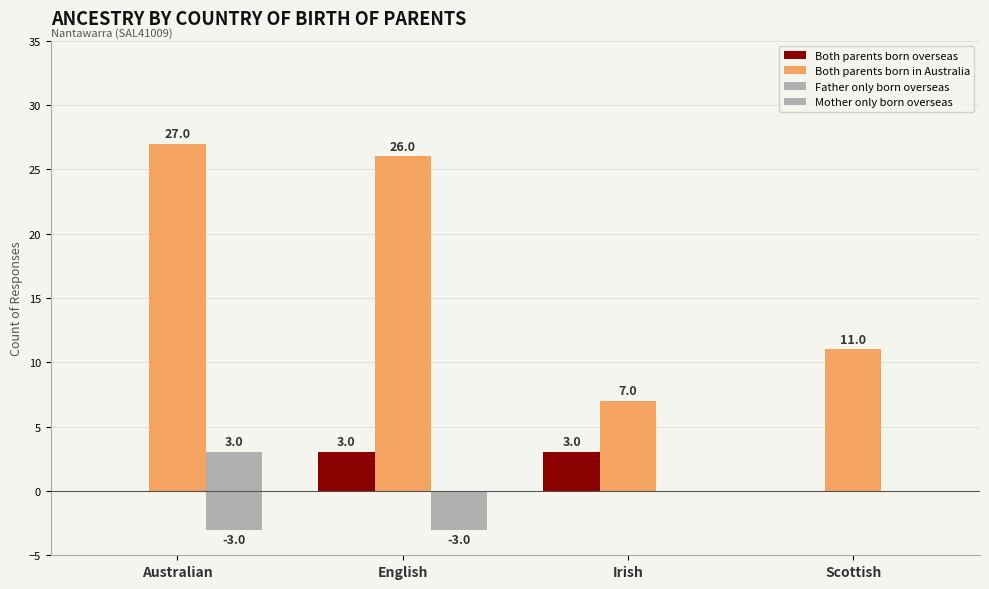

Count the number of data series in this chart.

4